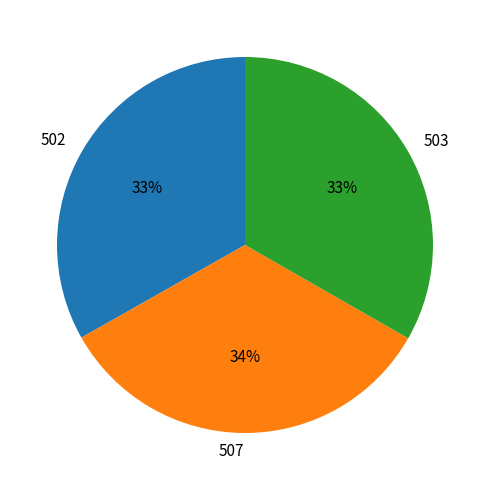

Is there any slice that represents more than half of the pie?

No